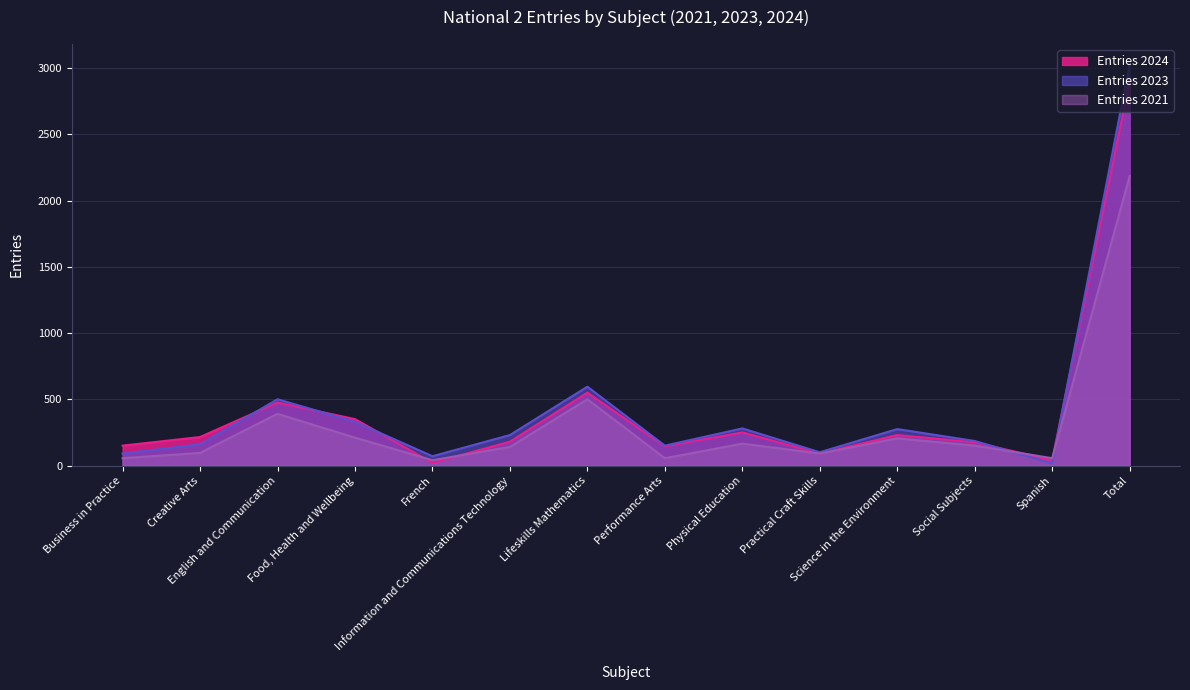

Reading left to right, transcribe all the data shown in this chart.

Entries 2024: 150	215	475	350	20	180	550	145	250	90	230	175	40	2905
Entries 2023: 90	160	500	330	70	230	595	150	280	100	275	185	15	3030
Entries 2021: 55	95	390	210	40	140	500	55	165	90	205	150	55	2185